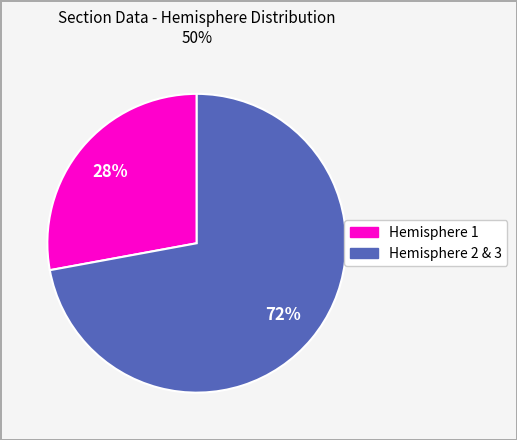

Is there any slice that represents more than half of the pie?

Yes